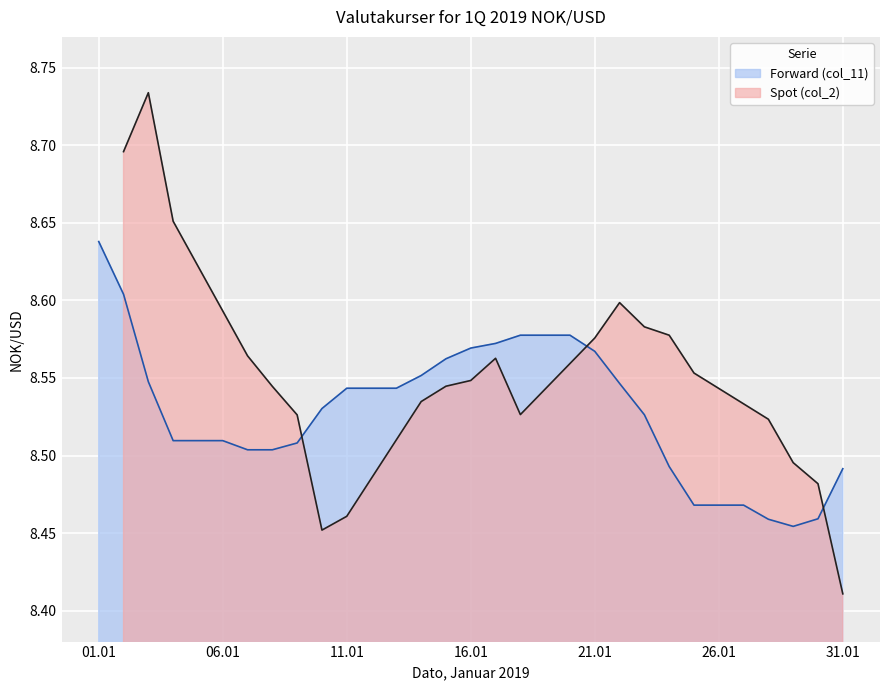

What is the sum of the values at 30 and 28?

16.9